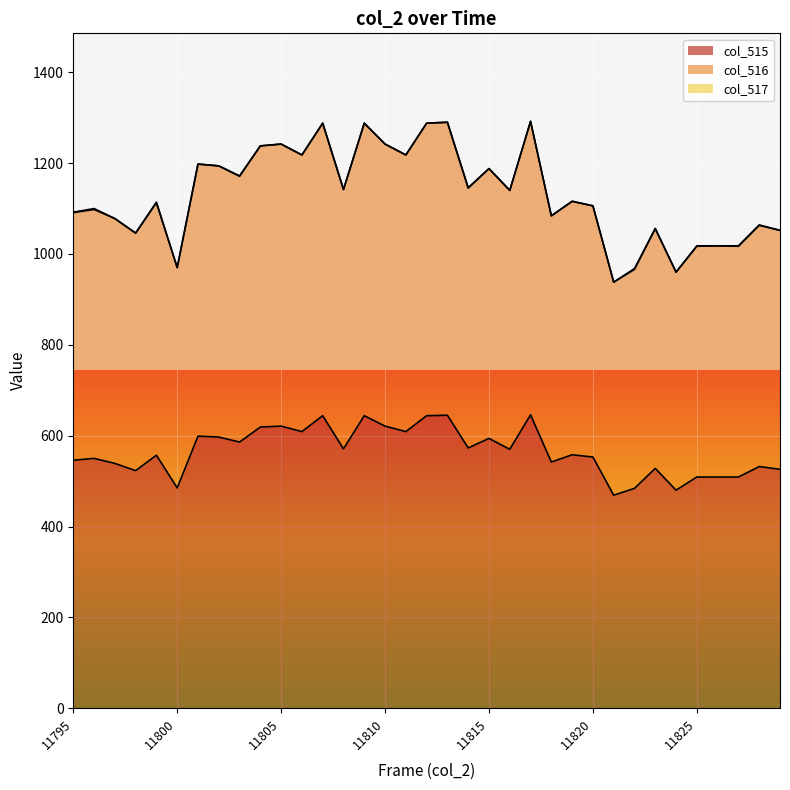

What is the average value of the col_515 series?

565